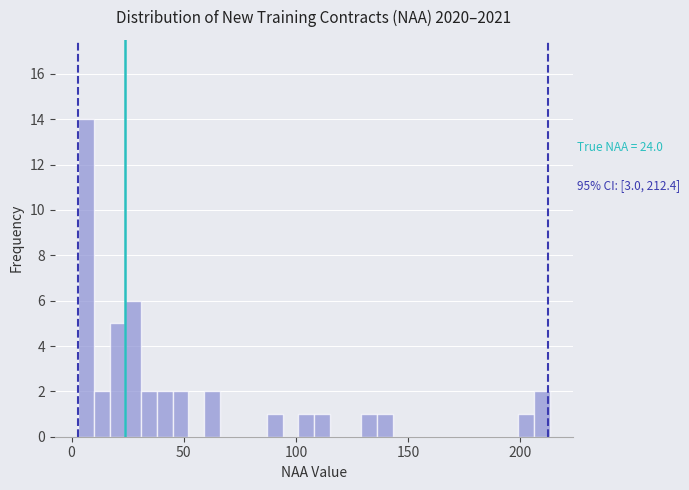

Read against the x-axis, roughly where is the centre of the tallest bar?

5